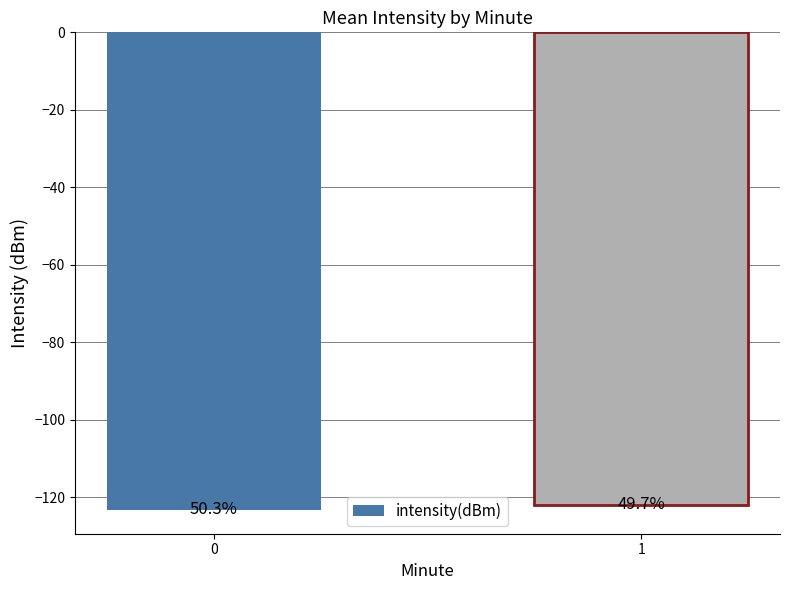

List the labels in order of value, largest first.

1, 0